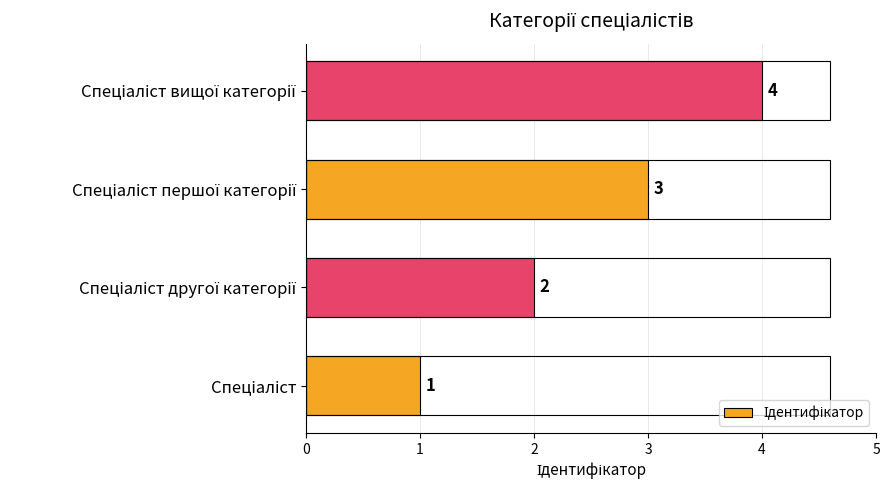

How many data points does each series have?

4